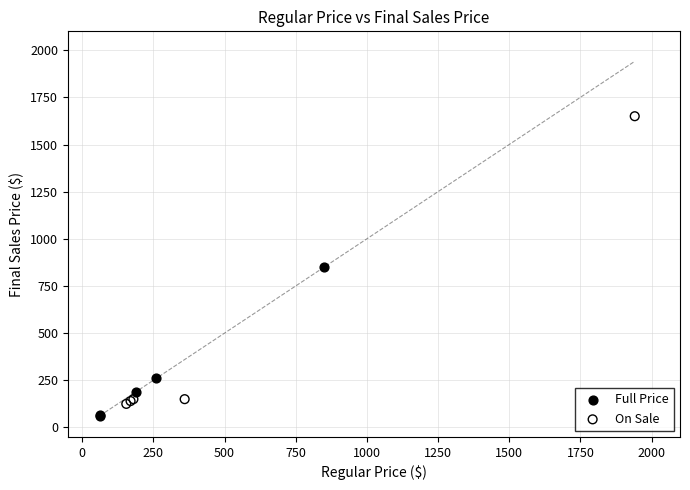

Which series contains the highest Y value?

On Sale